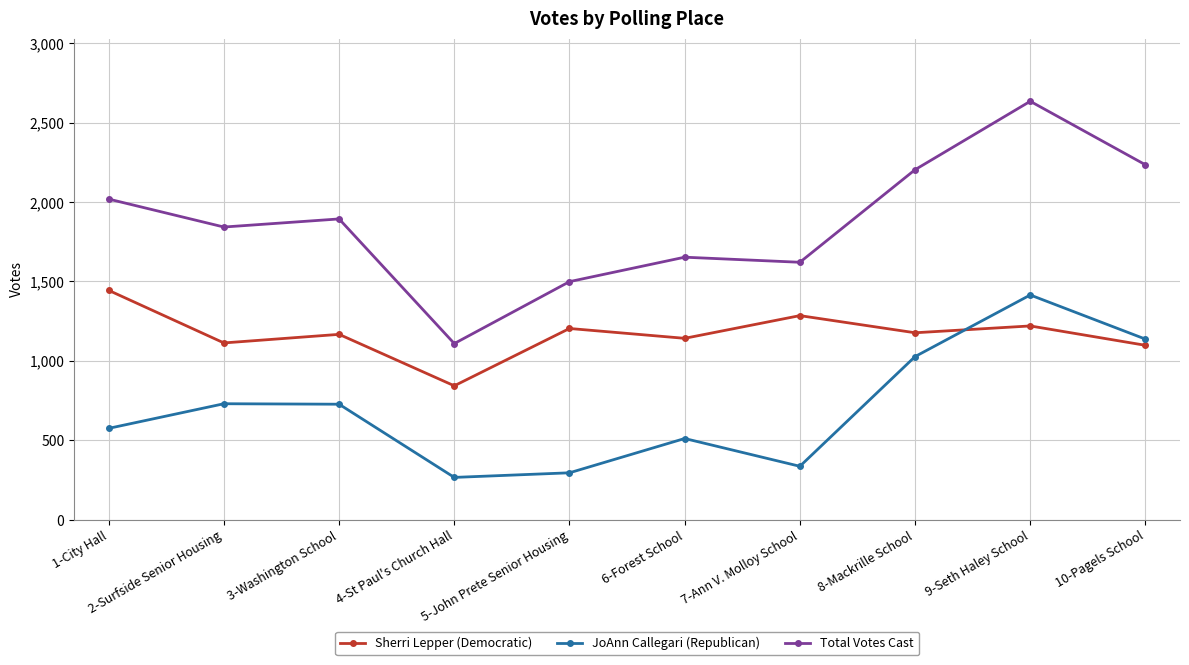

Is it true that JoAnn Callegari (Republican) equals 575 at 1-City Hall?

True